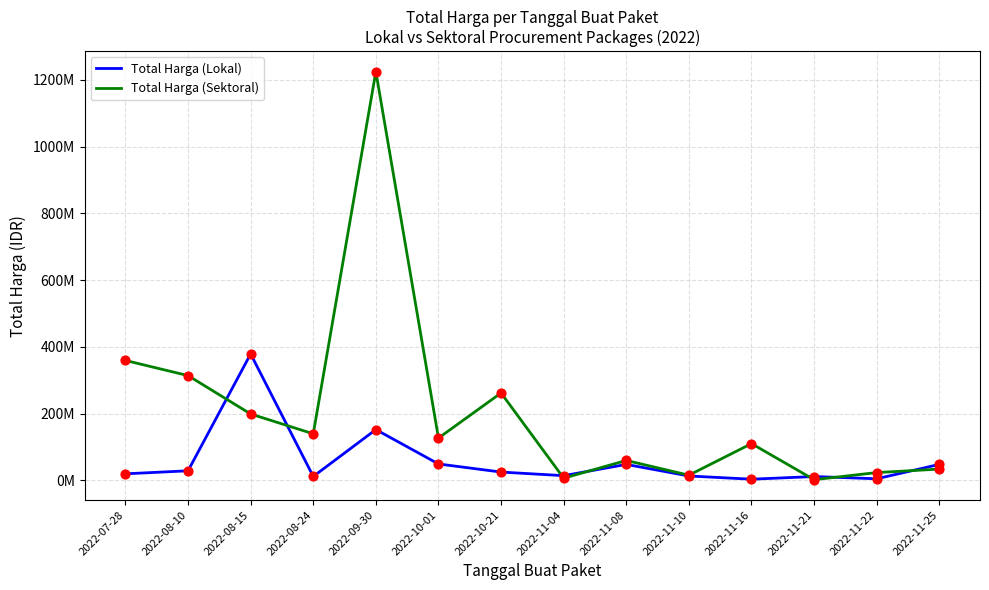

Which series has the largest total across all categories?

Total Harga (Sektoral)